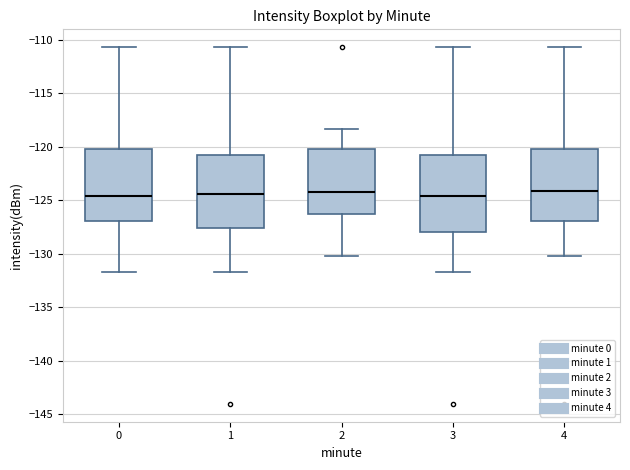

Reading left to right, read every box against the y-axis: the position of its median line, the range the box covers, and the ends of its whiskers. The values are not printed on the chart, so give them approximately, as read against the axis.

0: median -124.5, box -127.0 to -120.0, whiskers -131.5 to -110.5
1: median -124.5, box -127.5 to -121.0, whiskers -131.5 to -110.5
2: median -124.0, box -126.5 to -120.0, whiskers -130.0 to -118.5
3: median -124.5, box -128.0 to -121.0, whiskers -131.5 to -110.5
4: median -124.0, box -127.0 to -120.0, whiskers -130.0 to -110.5